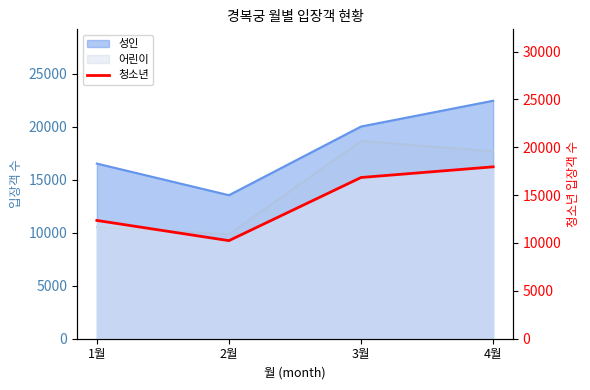

Where is the data nearest to the value 14099?

1월